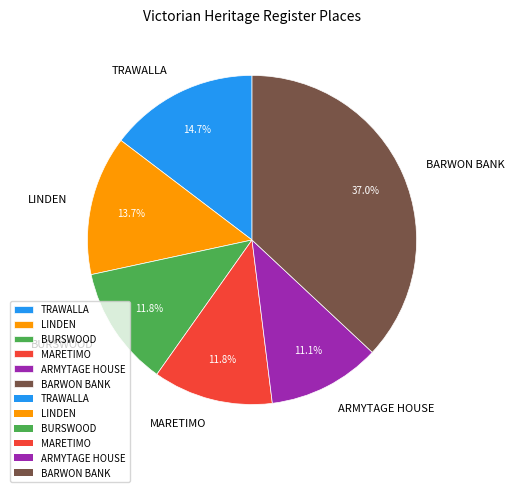

What portion of the pie excludes BARWON BANK?

63.0%